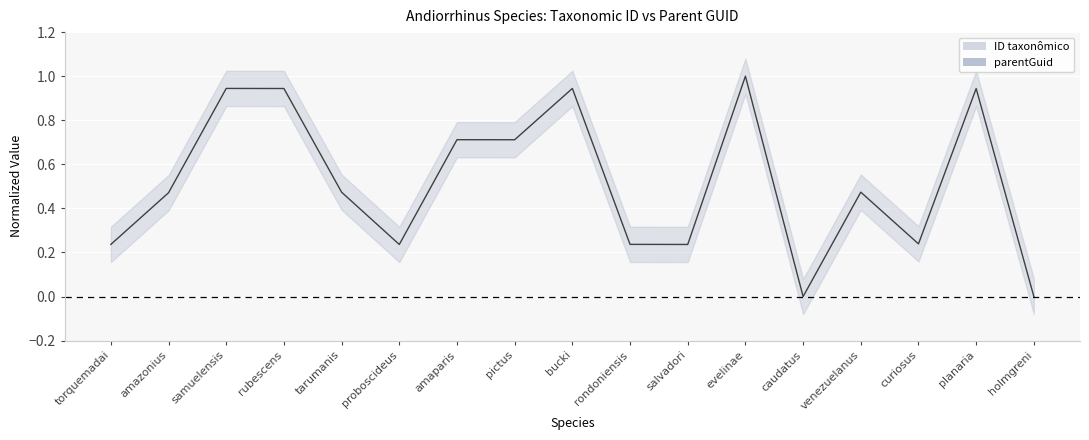

Between rubescens and salvadori, which series saw the biggest shift?

ID taxonômico